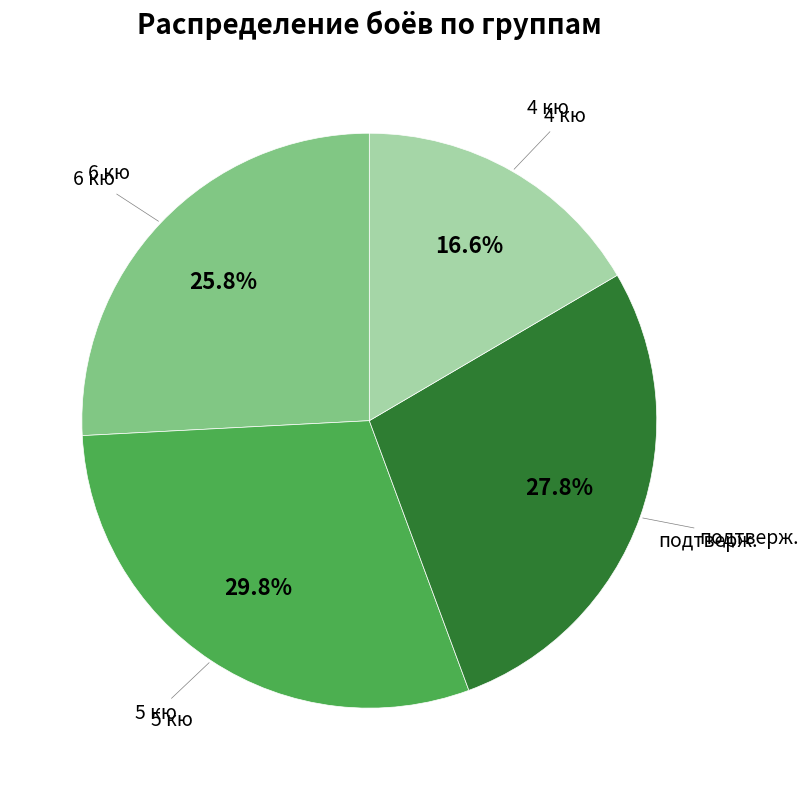

Is there a majority slice in this chart?

No